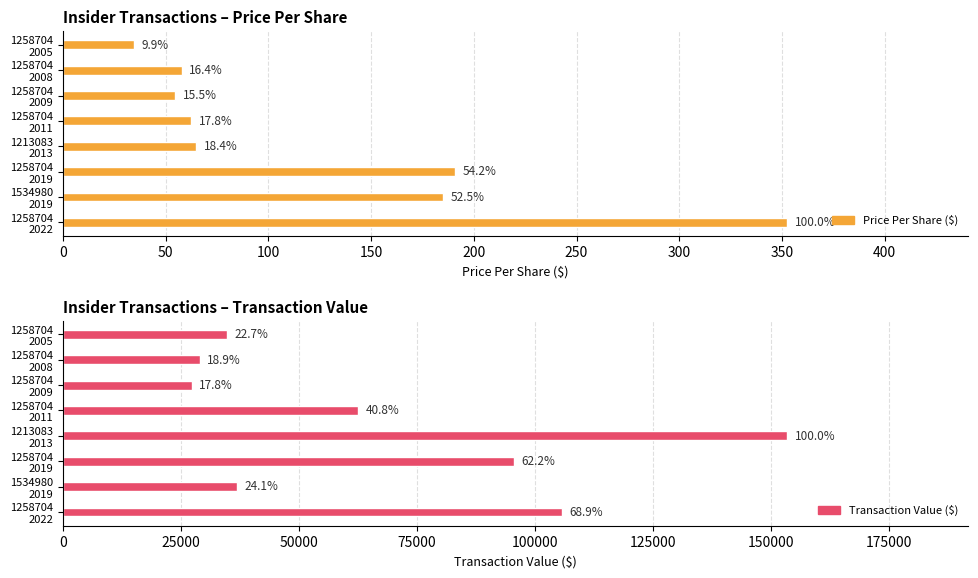

What is the value of the transactionPricePerShare bar at the 5th from the left?

62.6